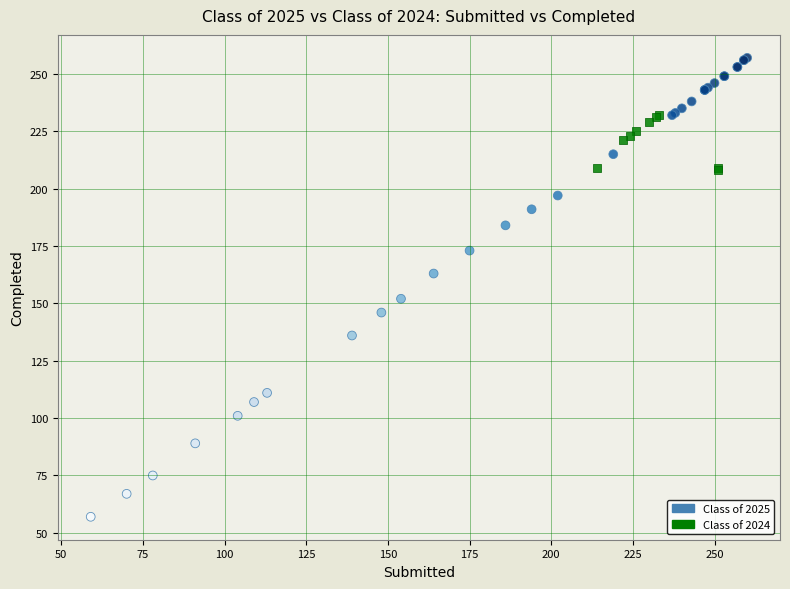

What are all the series names shown in the legend?

Class of 2025, Class of 2024